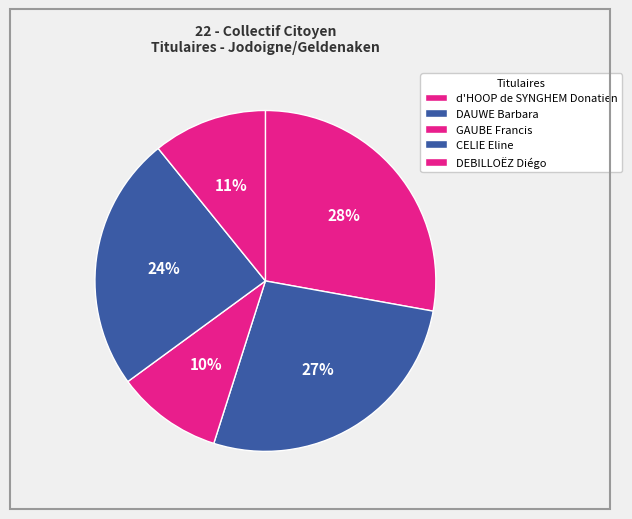

How many slices are in this pie chart?

5